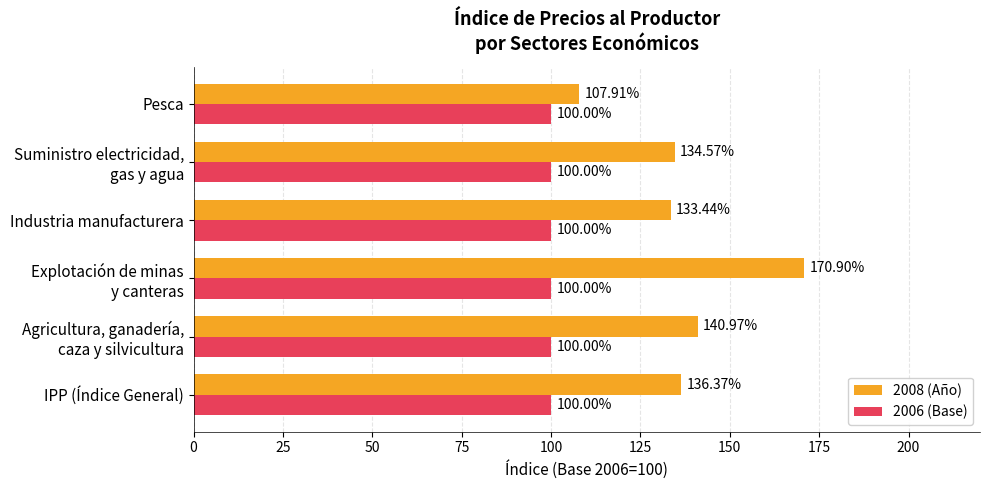

What is the difference between the maximum and minimum values in the 2008 (Año) series?

63.0